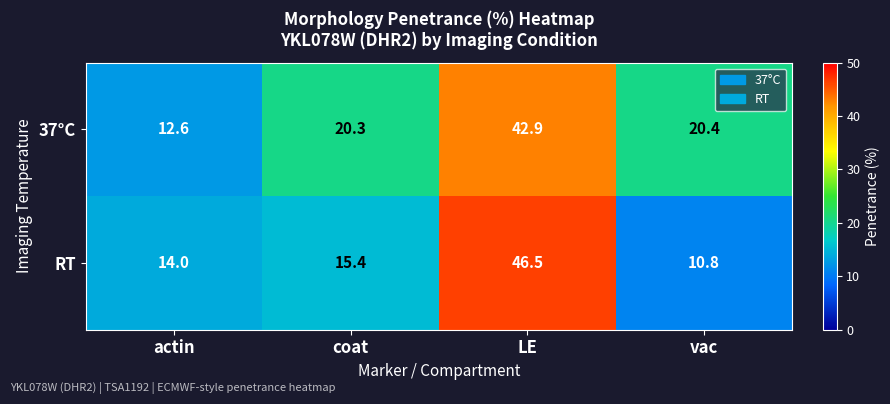

What is the maximum value shown in the chart?

46.5